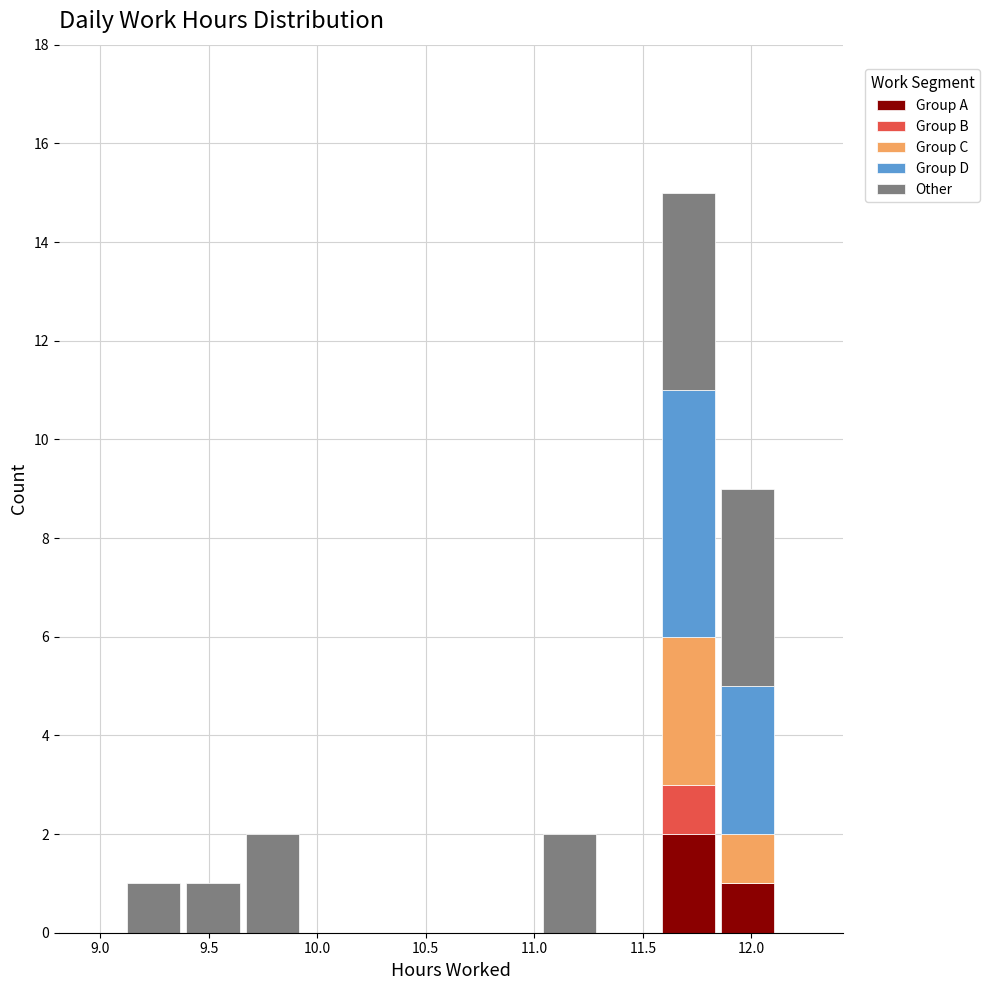

Reading left to right, list every stacked bar in this chart as the range it spans on the x-axis followed by its total height. Neither the bar edges nor the heights are printed on the chart, so give them approximately, as read against the axes.

9.10 to 9.40: 1
9.40 to 9.65: 1
9.65 to 9.95: 2
9.95 to 10.20: 0
10.20 to 10.50: 0
10.50 to 10.75: 0
10.75 to 11.05: 0
11.05 to 11.30: 2
11.30 to 11.55: 0
11.55 to 11.85: 15
11.85 to 12.10: 9